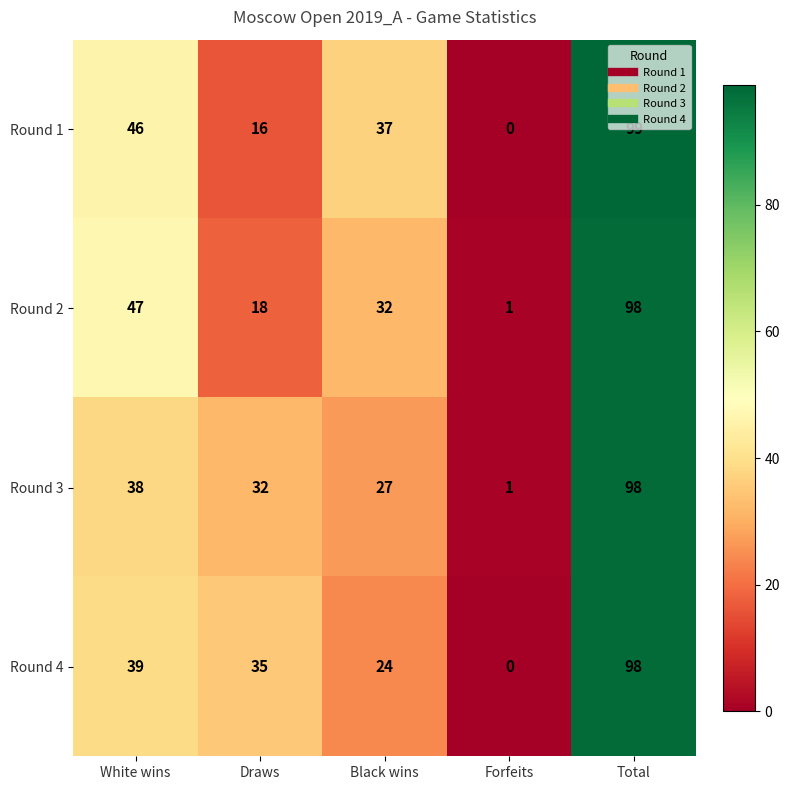

Count the number of categories in the chart.

5